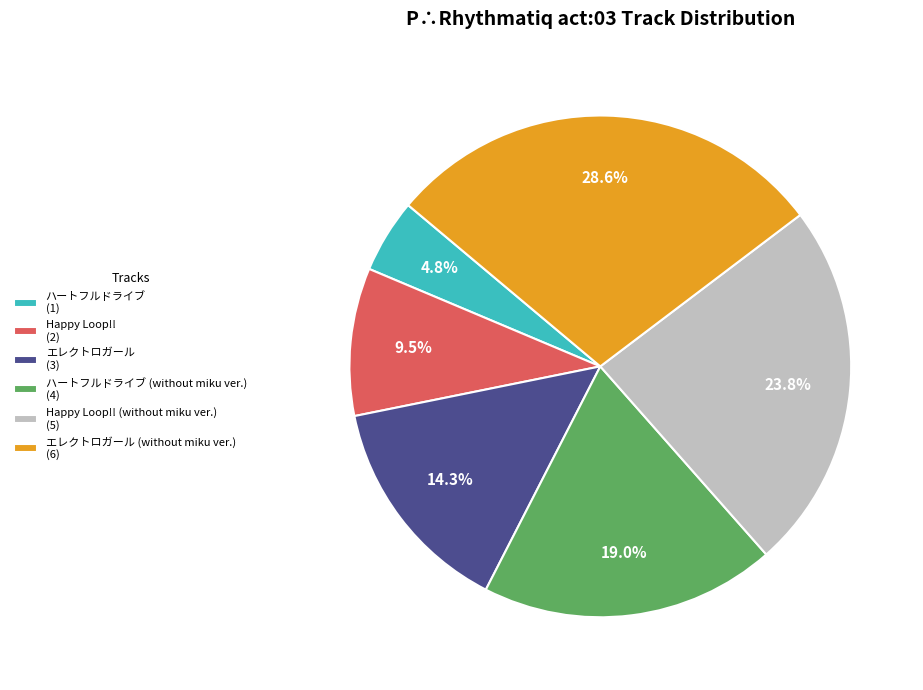

What portion of the pie excludes Happy Loop!! (without miku ver.) (5)?

76.2%